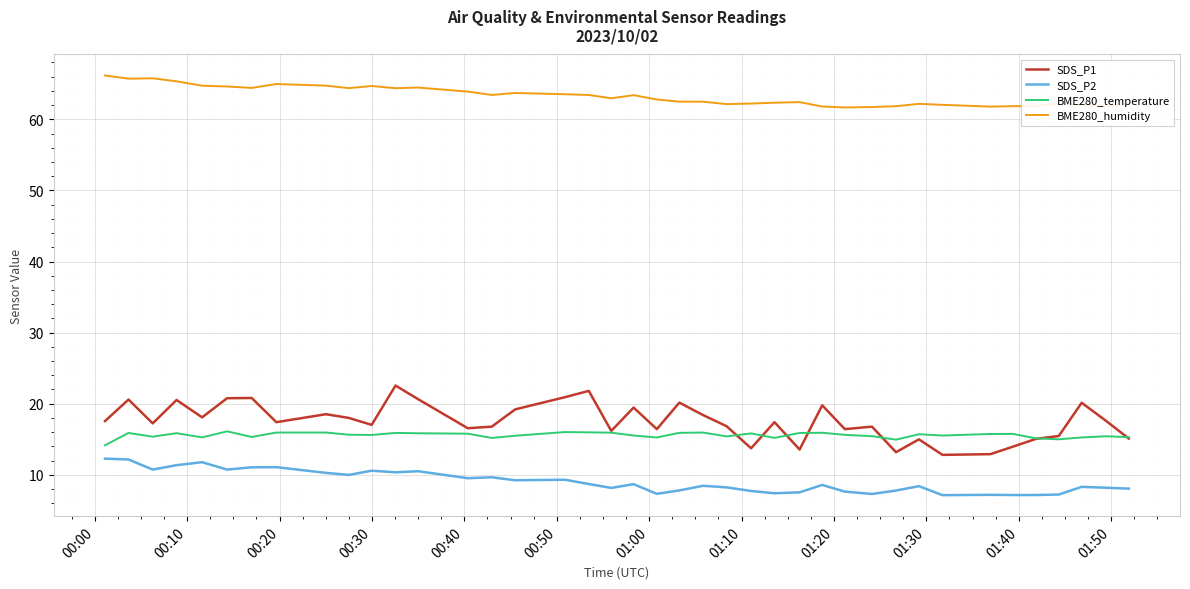

Which series has the largest range (max minus min)?

SDS_P1